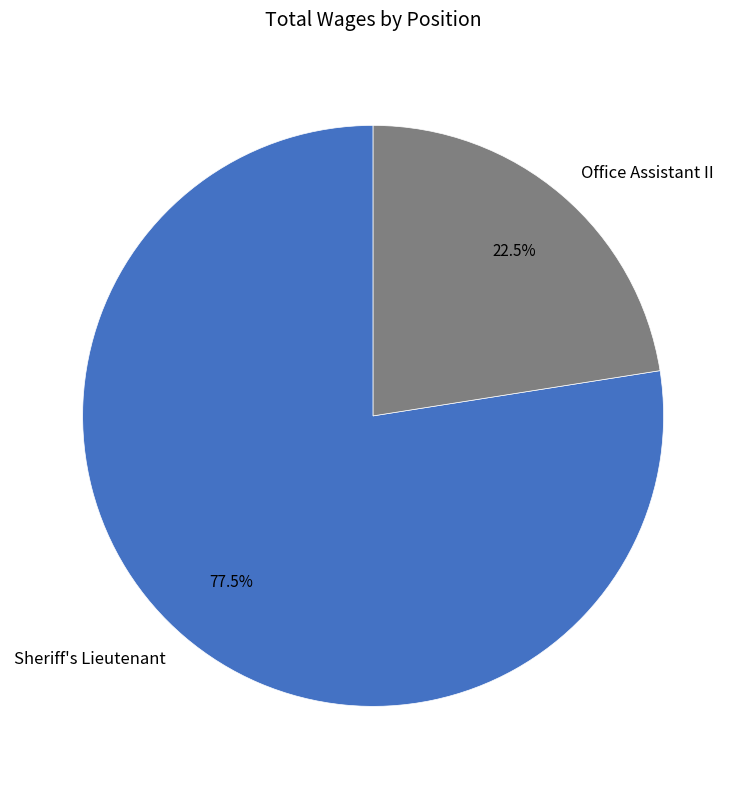

Rank the categories by value from highest to lowest.

Sheriff's Lieutenant, Office Assistant II